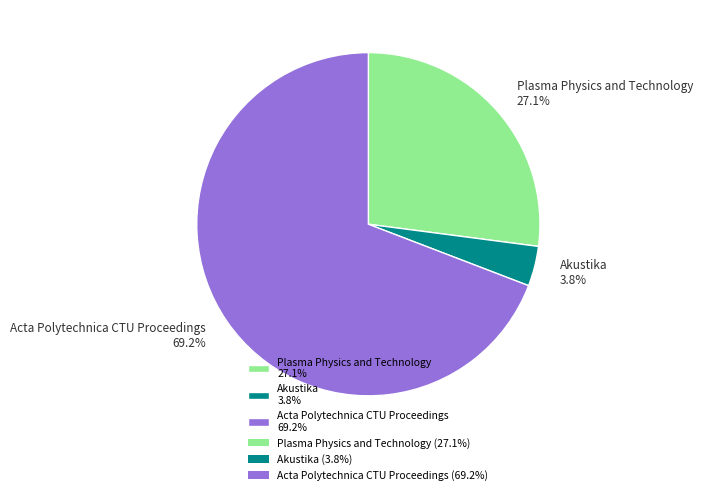

To the nearest percent, what percentage of the pie is Plasma Physics and Technology?

27%